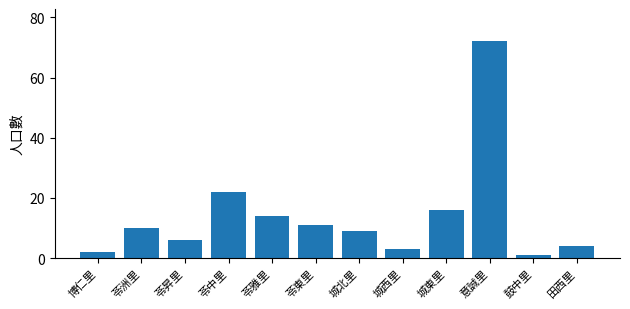

Reading left to right, list all the values displayed in this chart.

博仁里=2	苓洲里=10	苓昇里=6	苓中里=22	苓雅里=14	苓東里=11	城北里=9	城西里=3	城東里=16	意誠里=72	鼓中里=1	田西里=4